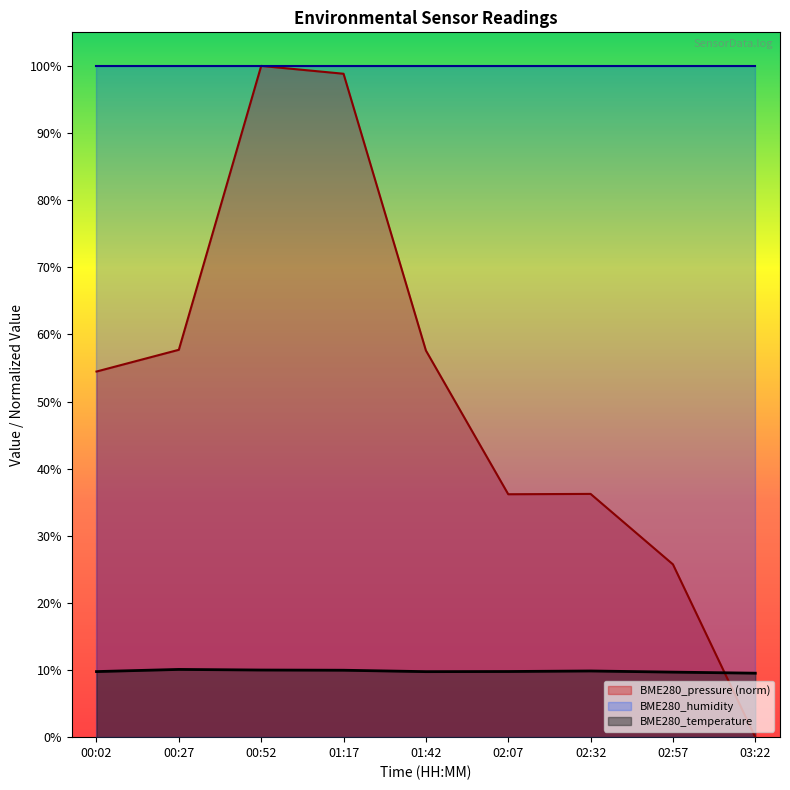

Between 00:52 and 01:42, which series saw the biggest shift?

BME280_pressure (norm)